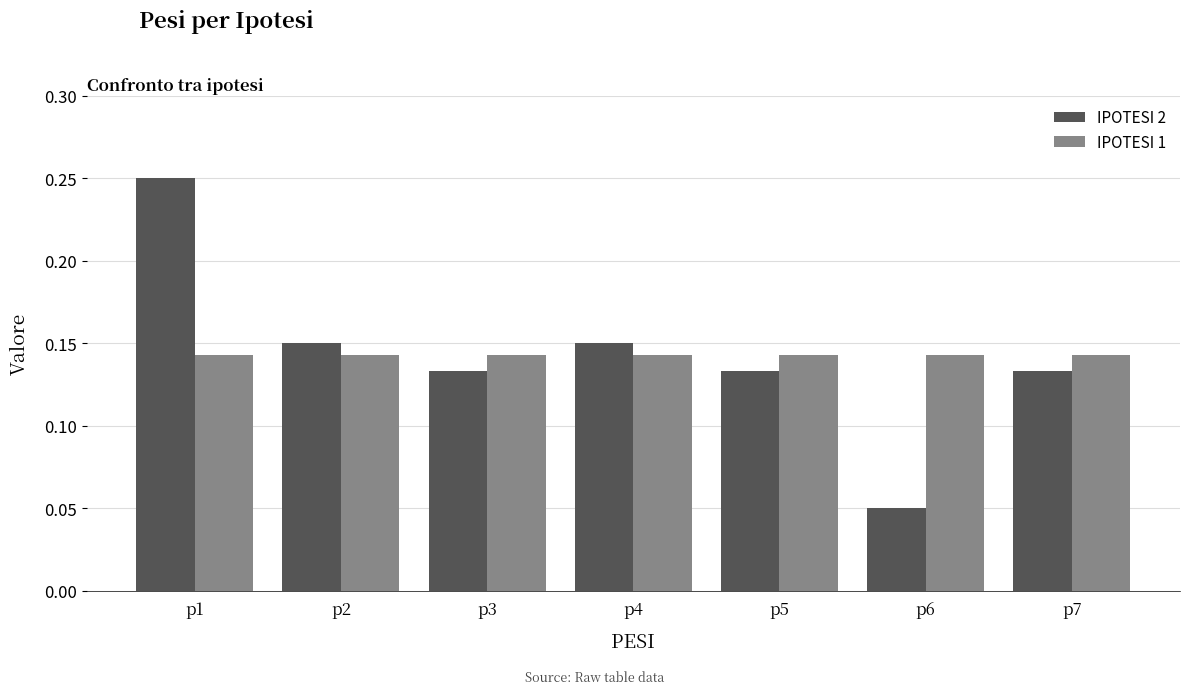

How many bars are there in each group?

2